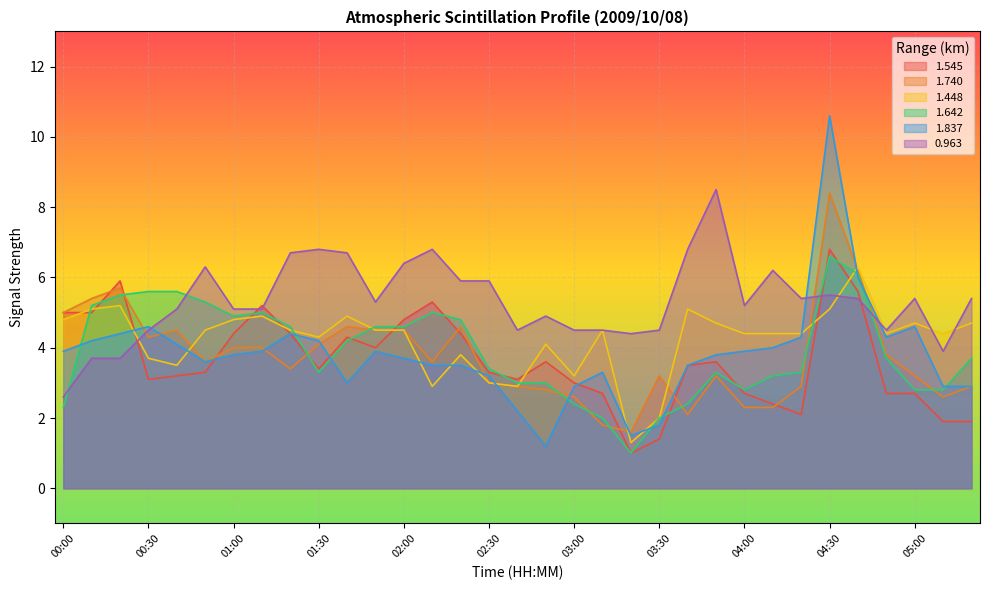

In 1.545, how many points are lower than both neighbors (excluding endpoints)?

6